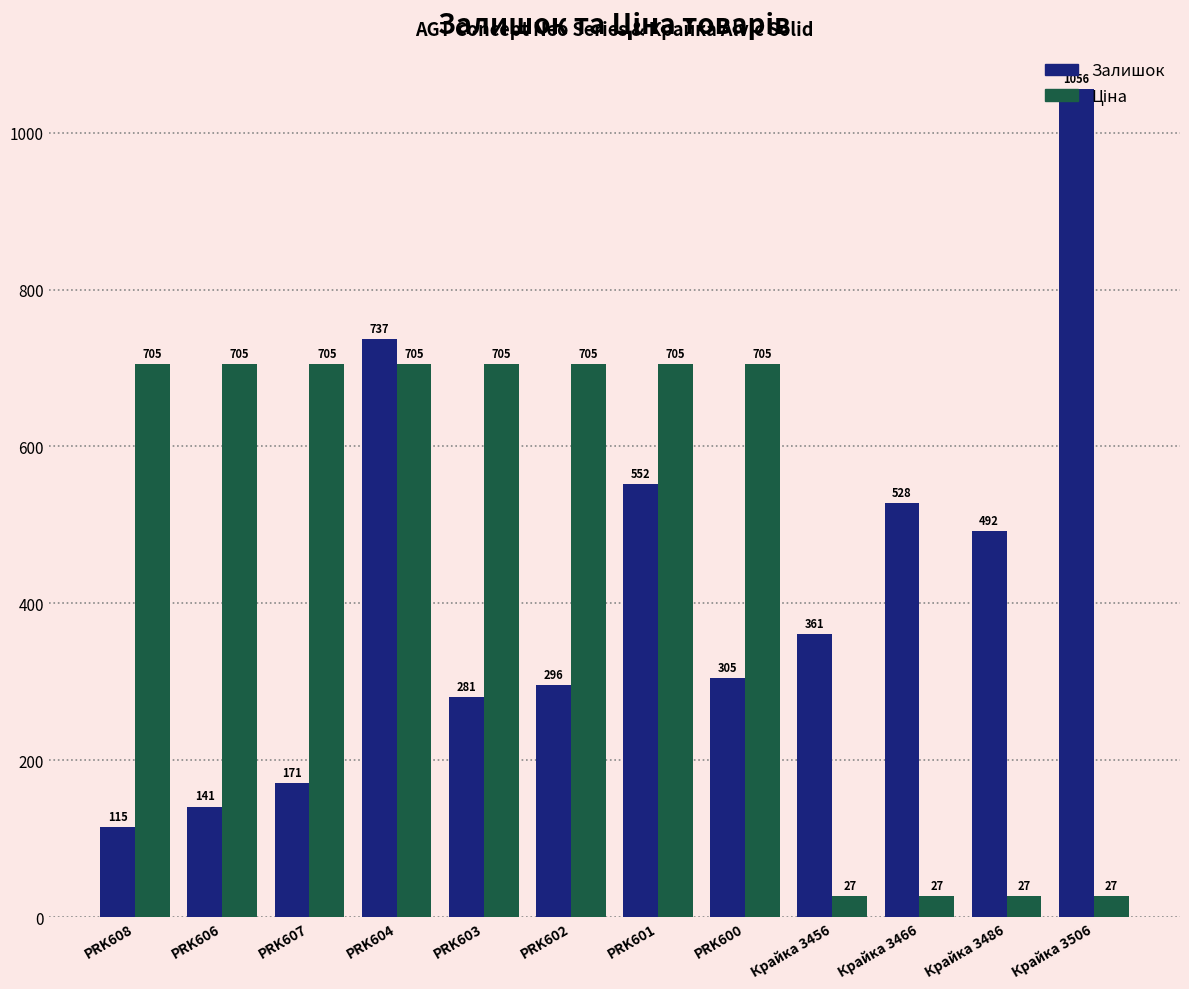

Which series has the largest range (max minus min)?

Залишок